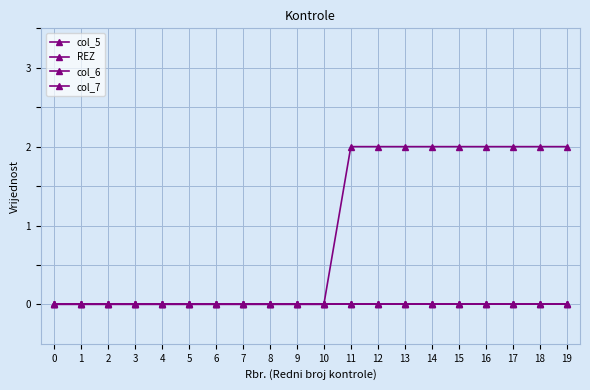

How many lines are shown in the chart?

4